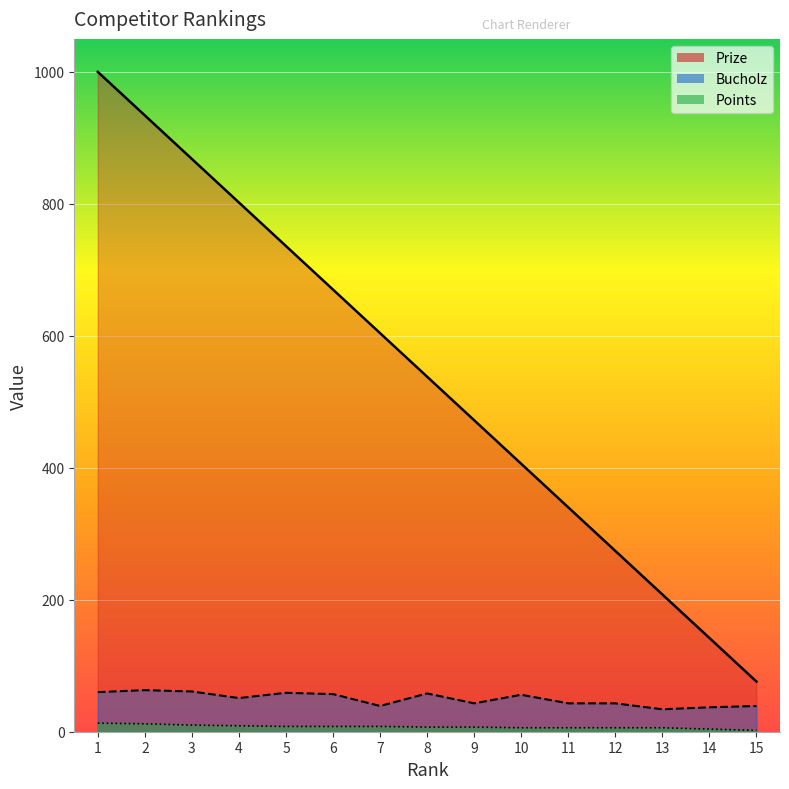

Reading left to right, extract all data points from this chart.

Prize: 1000	934	868	802	736	670	604	538	472	406	340	274	208	142	76
Bucholz: 60	63	61	51	59	57	39	58	43	56	43	43	34	37	39
Points: 13	12	10	9	8	8	8	7	7	6	6	6	6	4	2